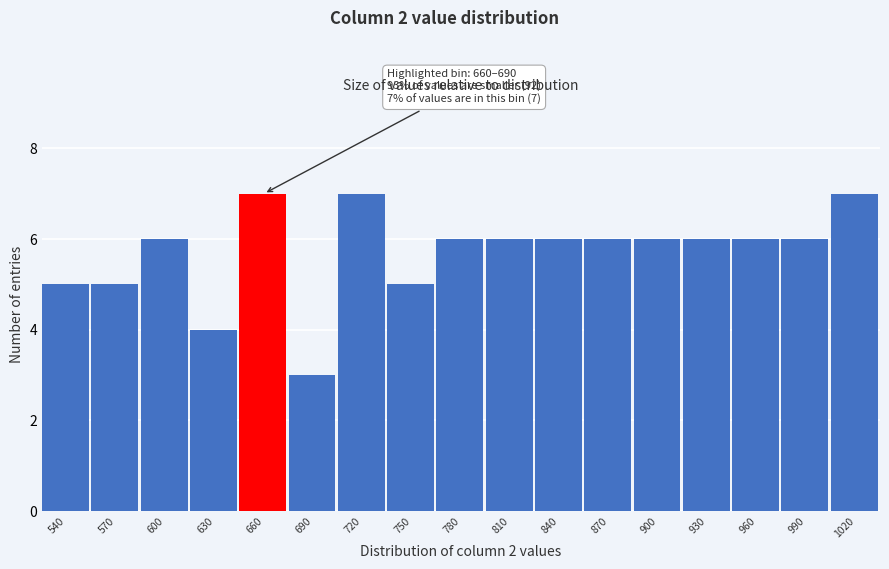

Reading left to right, list all the values displayed in this chart.

5	5	6	4	7	3	7	5	6	6	6	6	6	6	6	6	7